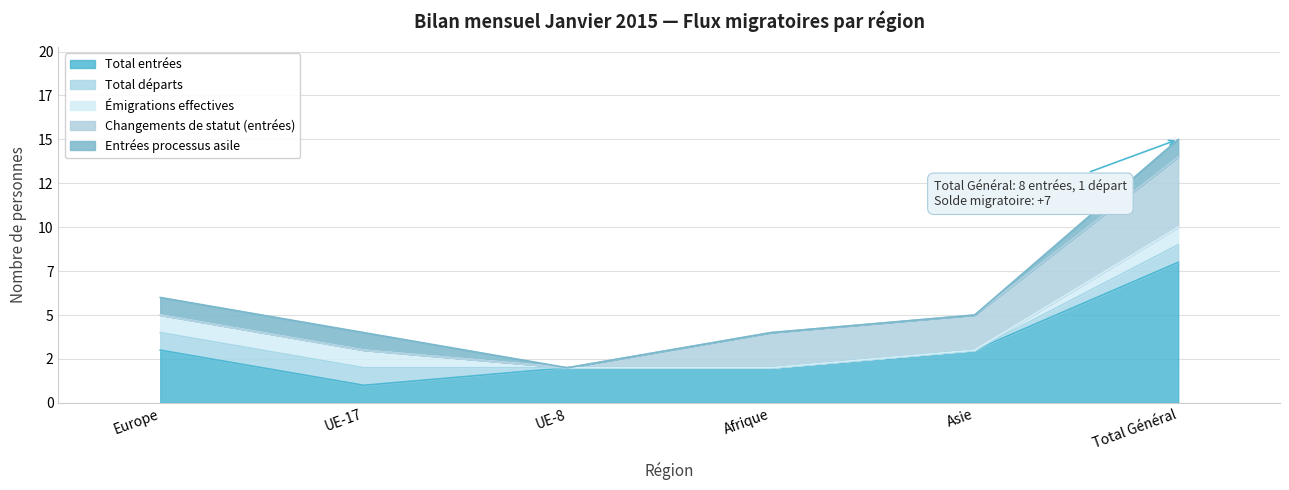

What is the total value across all series at Asie?

5